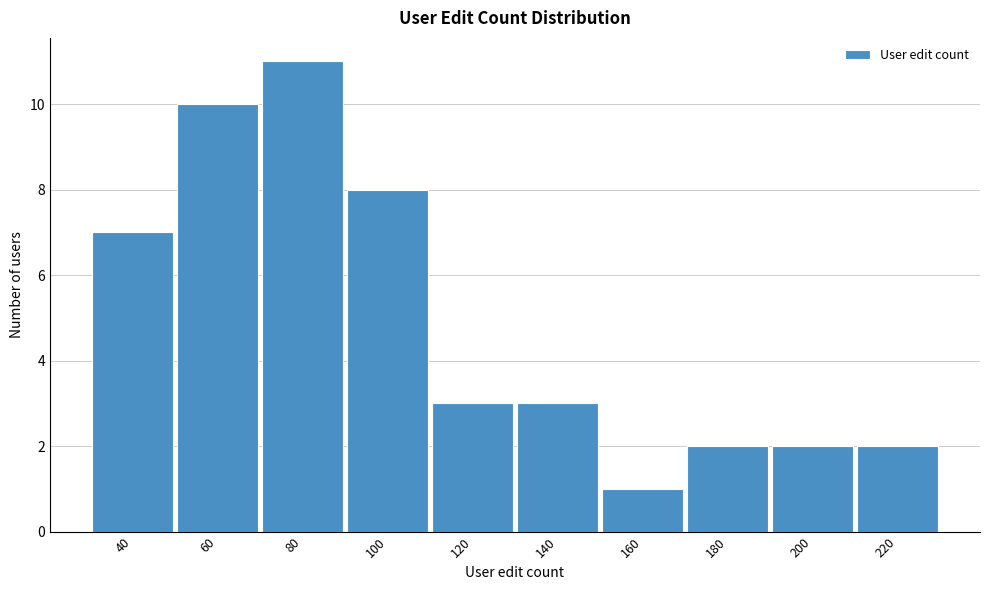

Reading left to right, extract all data points from this chart.

40=7	60=10	80=11	100=8	120=3	140=3	160=1	180=2	200=2	220=2